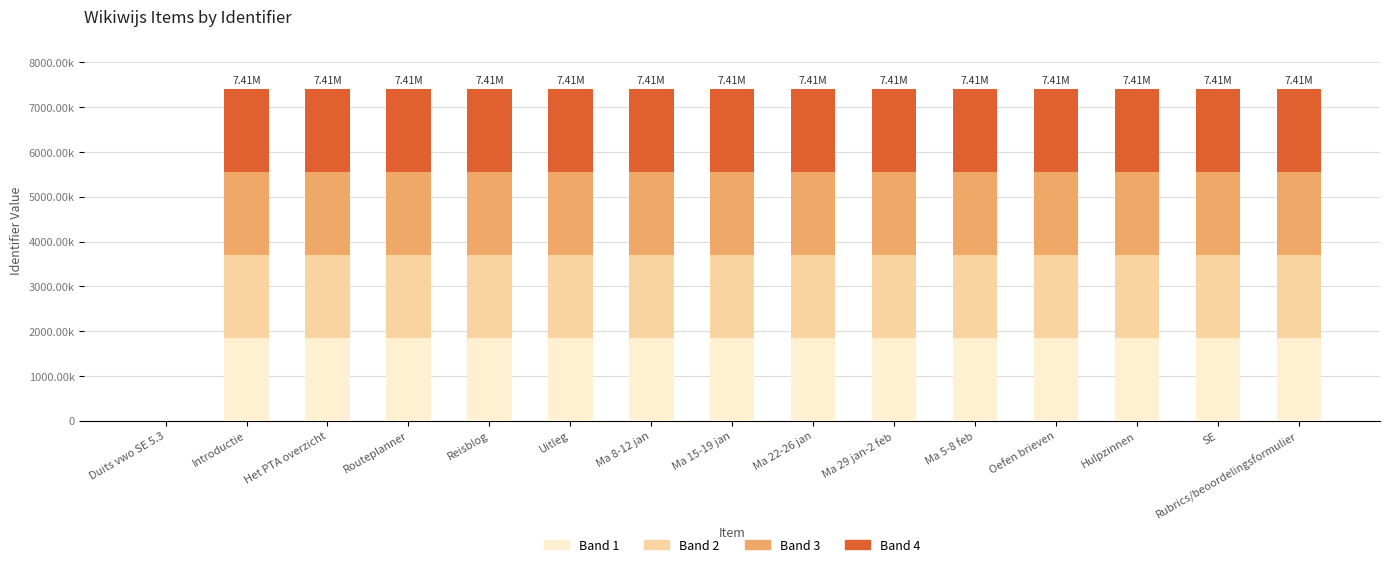

The value of Band 4 at Ma 15-19 jan is 1851779.5. True or false?

True